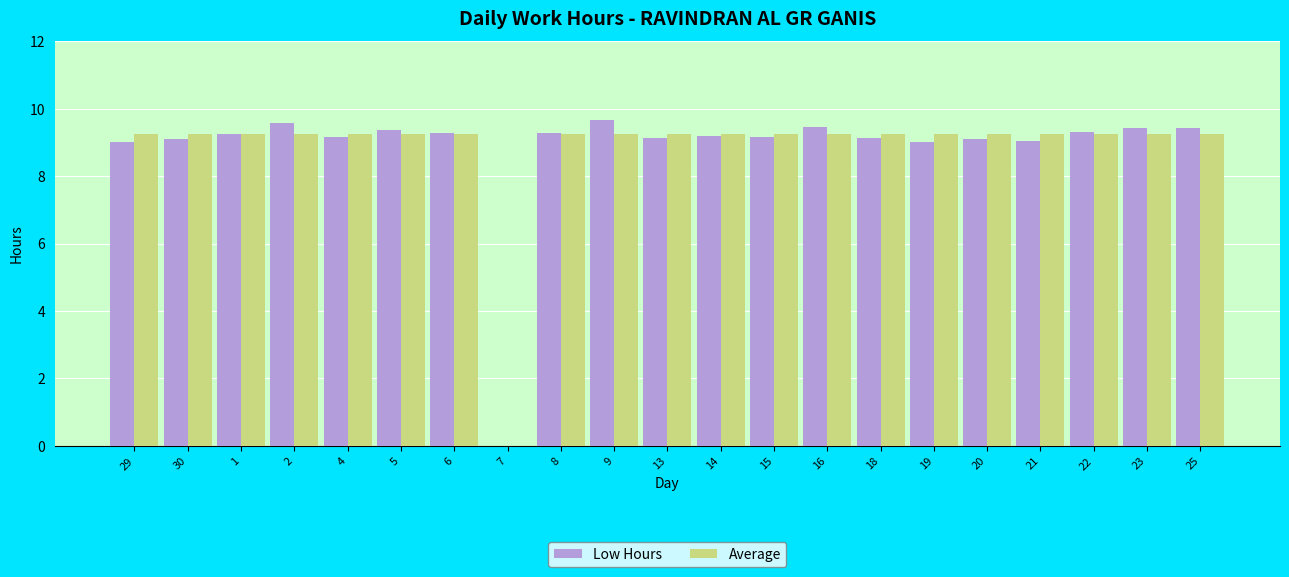

Is it true that Low Hours equals 9.2 at 14?

True